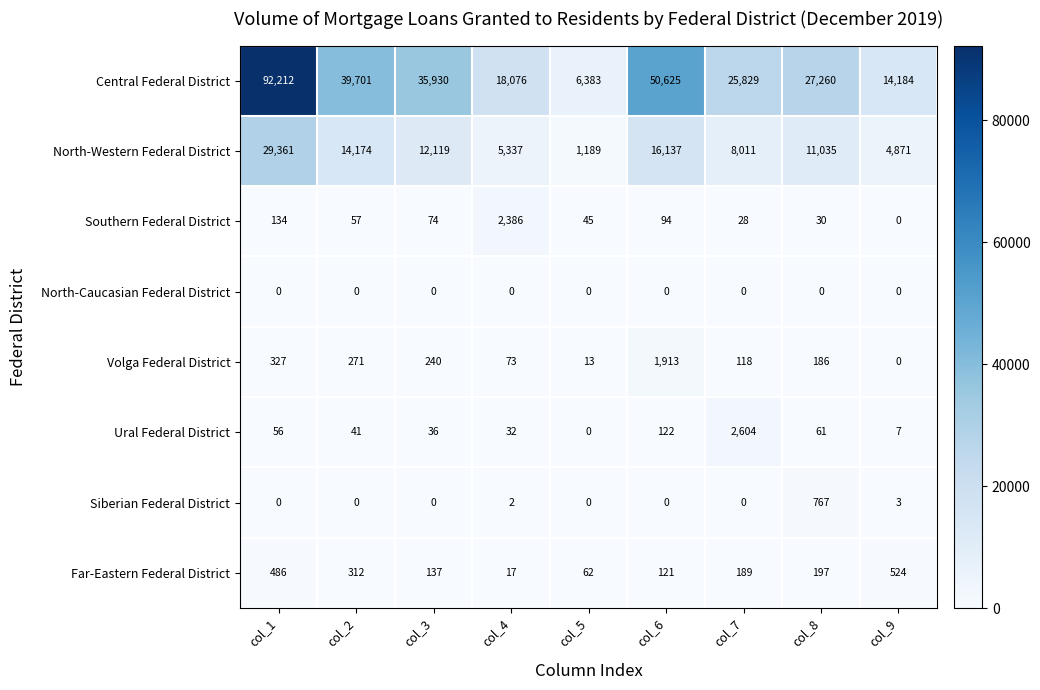

Which series has the largest range (max minus min)?

Central Federal District